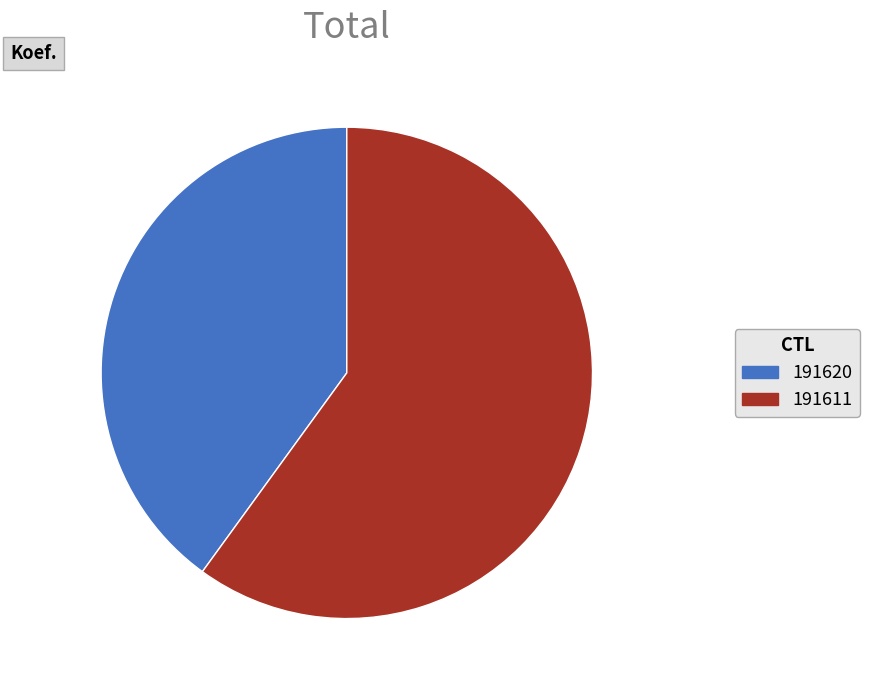

Is the sum of 191611 and 191620 greater than half?

Yes